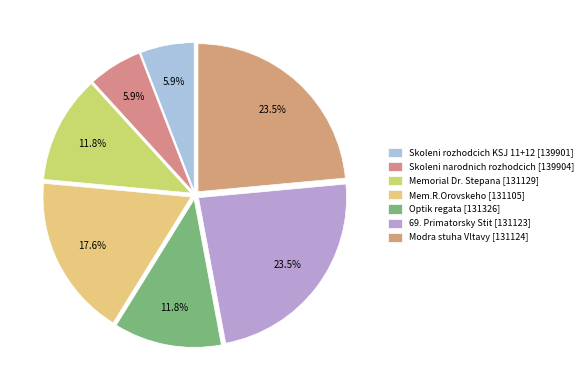

How many segments does this pie chart have?

7